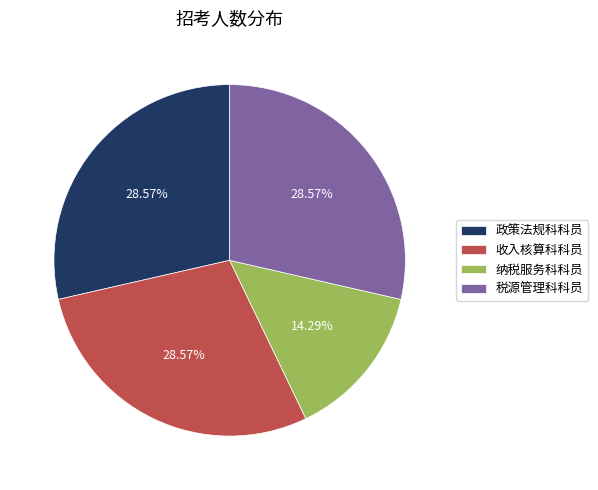

What is the smallest slice in the pie chart?

纳税服务科科员